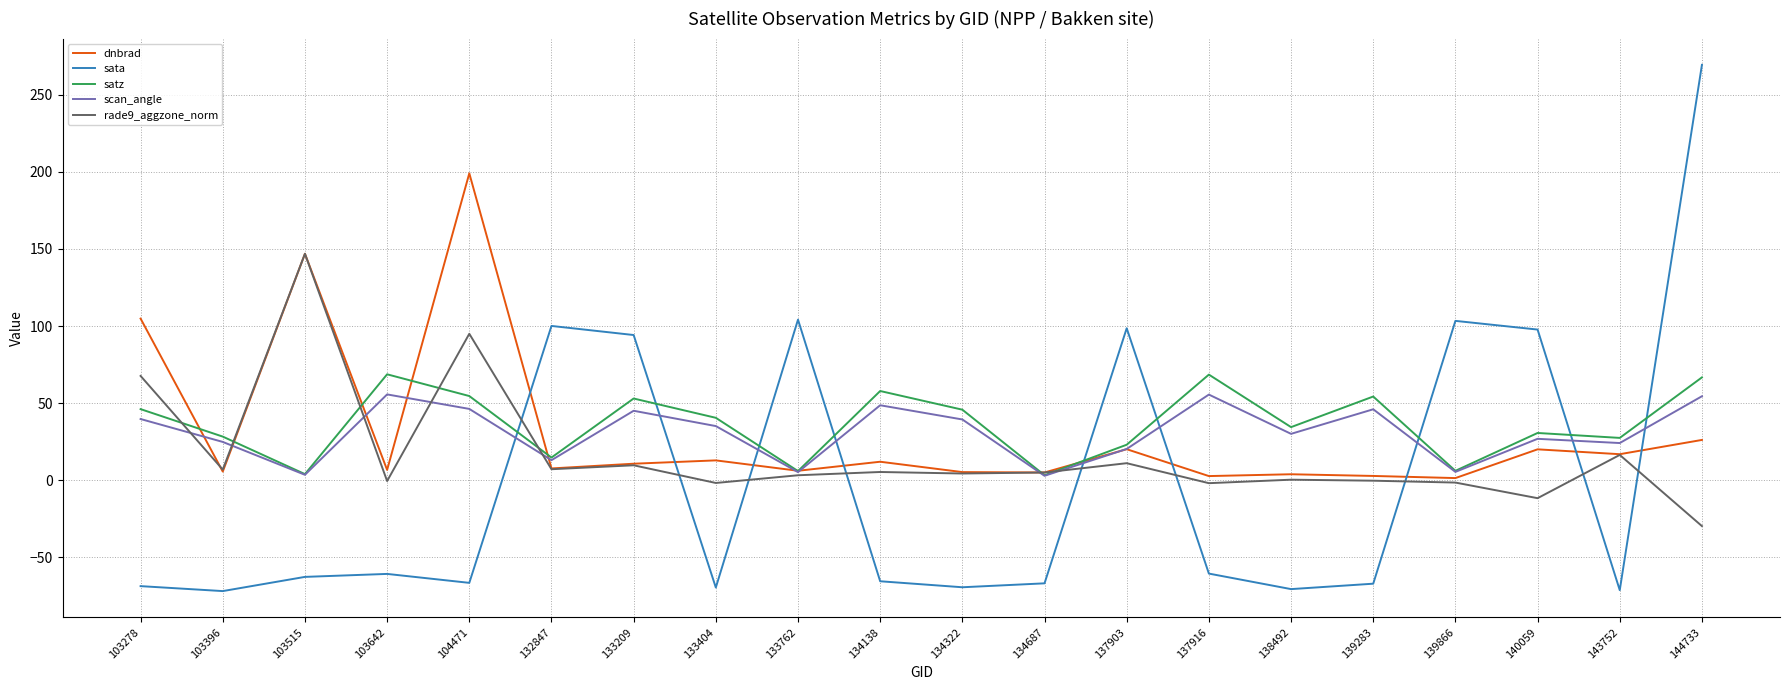

After their last crossing, which series has the higher values: sata or rade9_aggzone_norm?

sata